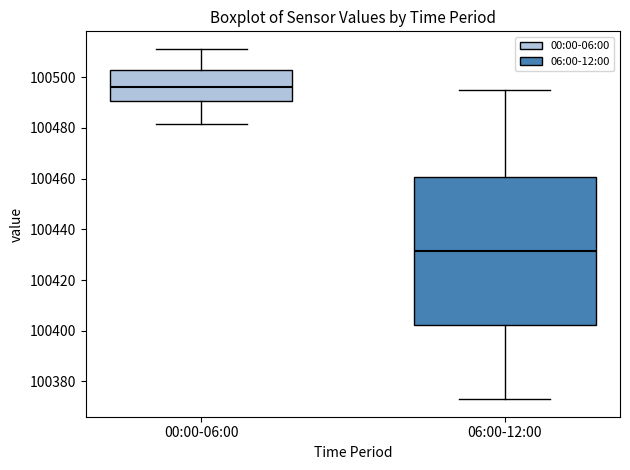

Which box's median line is the highest?

00:00-06:00